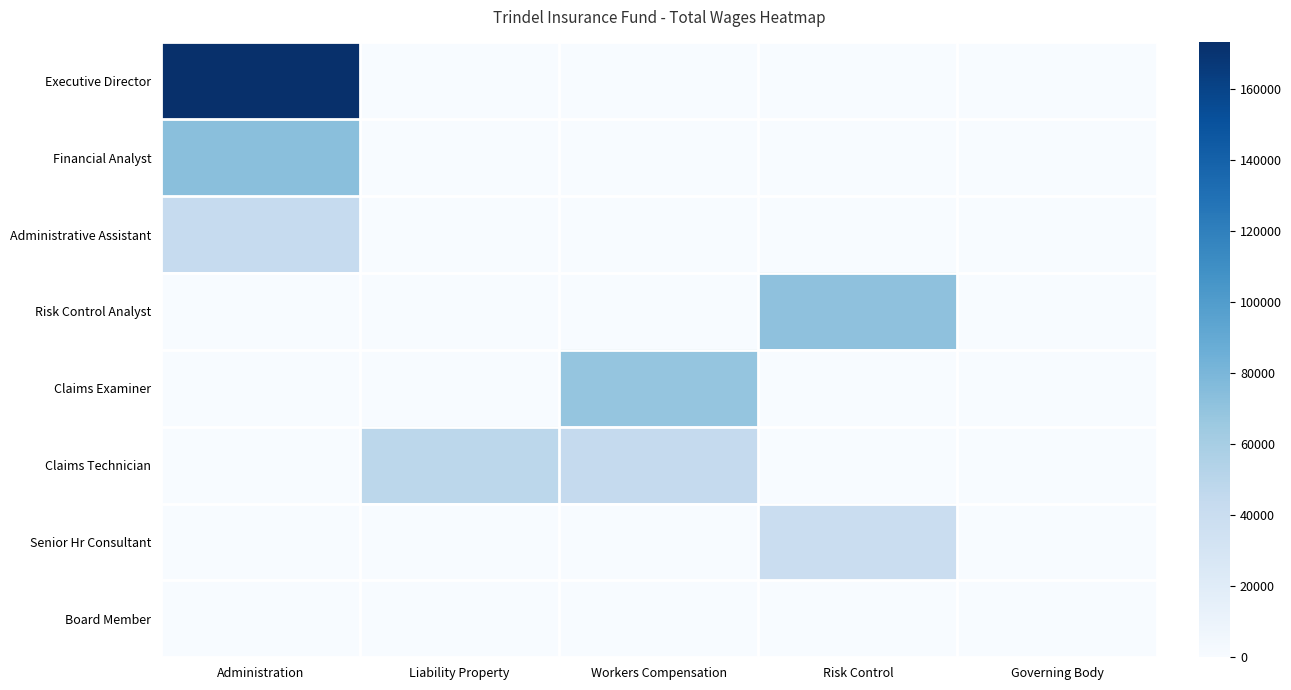

Reading left to right, extract all data points from this chart.

Executive Director: Administration=173000	Liability Property=0	Workers Compensation=0	Risk Control=0	Governing Body=0
Financial Analyst: Administration=73000	Liability Property=0	Workers Compensation=0	Risk Control=0	Governing Body=0
Administrative Assistant: Administration=42918	Liability Property=0	Workers Compensation=0	Risk Control=0	Governing Body=0
Risk Control Analyst: Administration=0	Liability Property=0	Workers Compensation=0	Risk Control=70961	Governing Body=0
Claims Examiner: Administration=0	Liability Property=0	Workers Compensation=68585	Risk Control=0	Governing Body=0
Claims Technician: Administration=0	Liability Property=48625	Workers Compensation=43667	Risk Control=0	Governing Body=0
Senior Hr Consultant: Administration=0	Liability Property=0	Workers Compensation=0	Risk Control=39543	Governing Body=0
Board Member: Administration=0	Liability Property=0	Workers Compensation=0	Risk Control=0	Governing Body=0